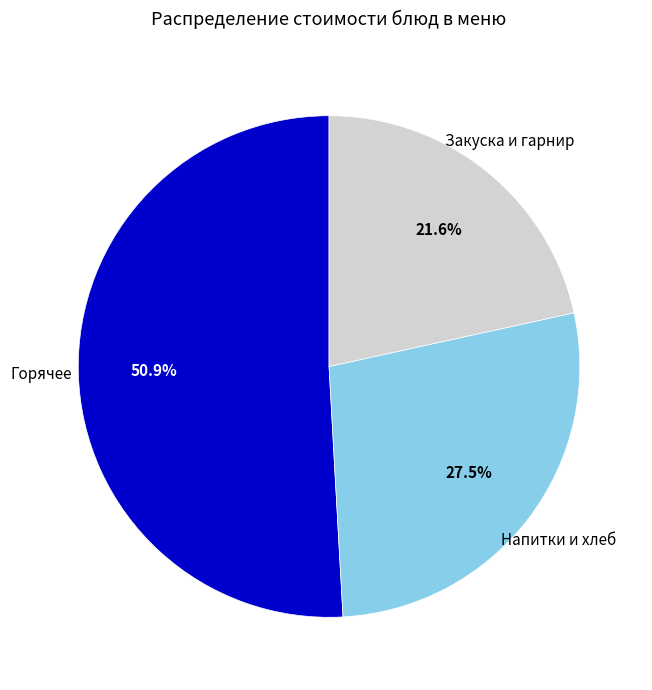

Does Горячее account for over 50% of the chart?

Yes